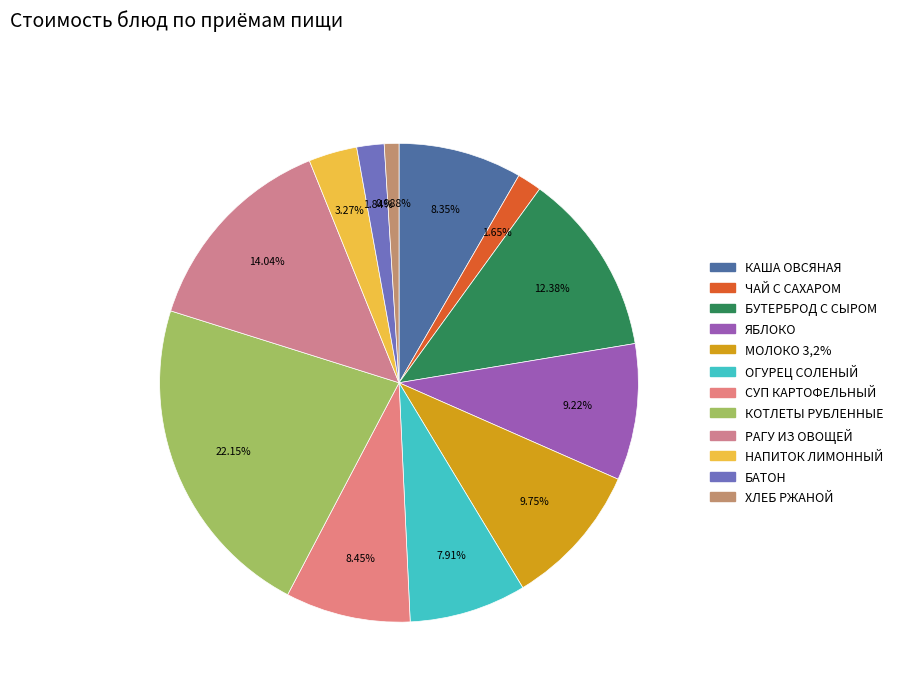

True or false: КАША ОВСЯНАЯ accounts for 22% of the total.

False